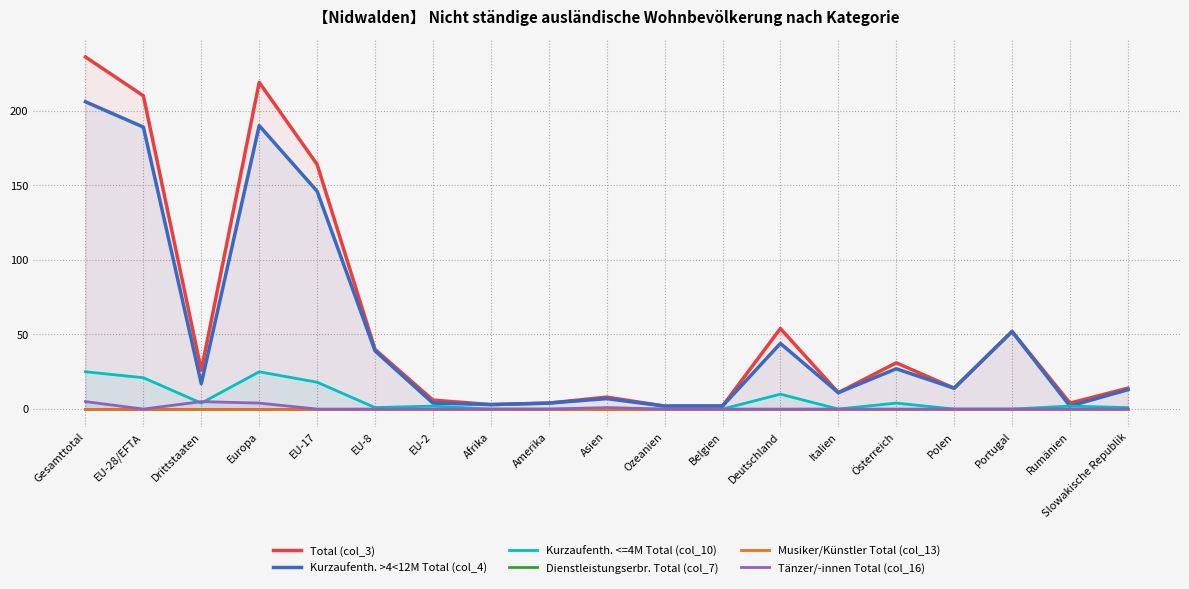

Does the chart have visible grid lines?

Yes